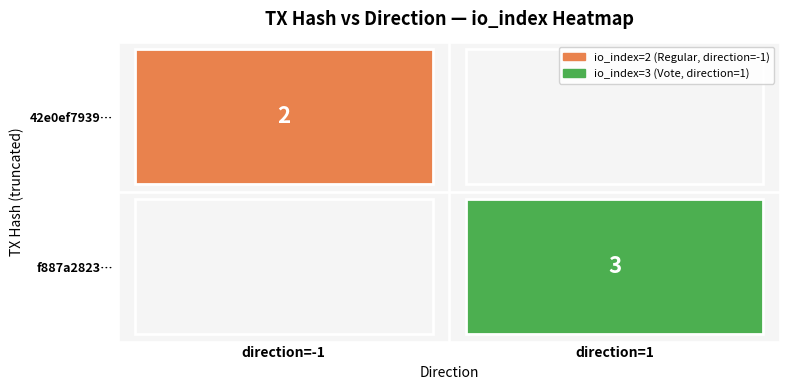

List the series in order of their overall mean, highest first.

f887a2823261b4d743edf124cce815121fab194, 42e0ef7939bf6da88d2c8e91bb33d5f743c5314